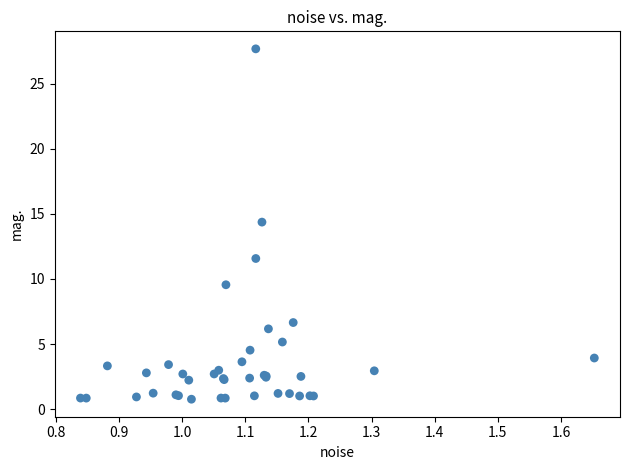

What Y value in the scatter plot is closest to 14?

14.4